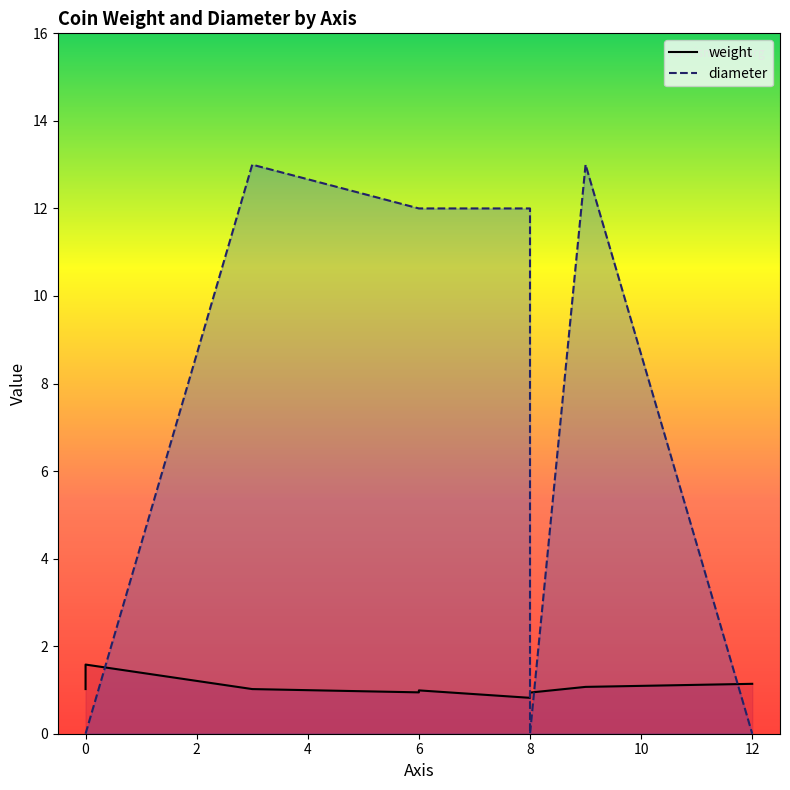

What is the sum of all weight values?

9.5